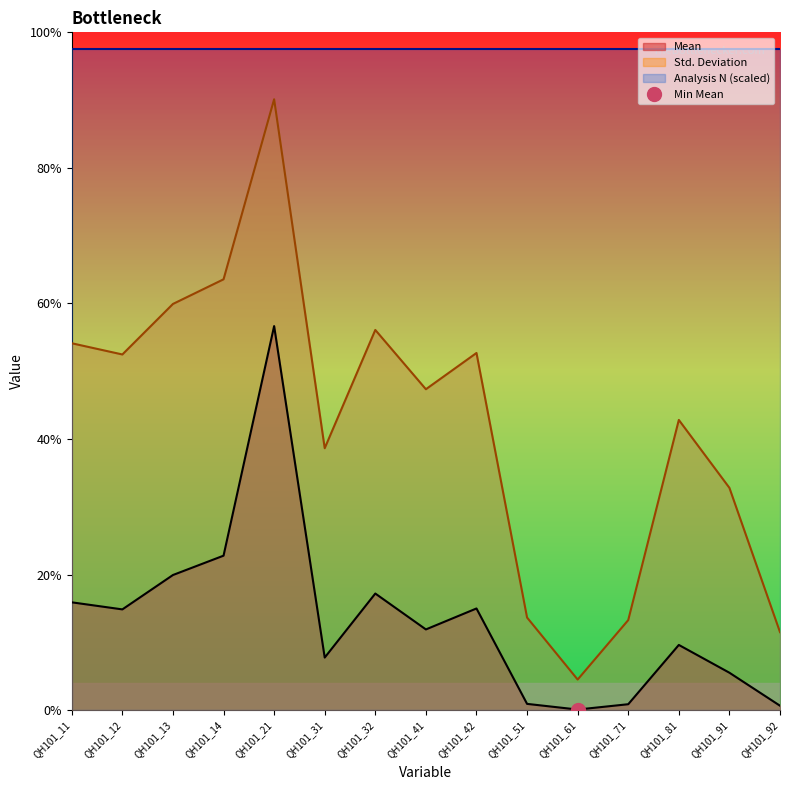

True or false: Mean and Std. Deviation cross at least once.

False